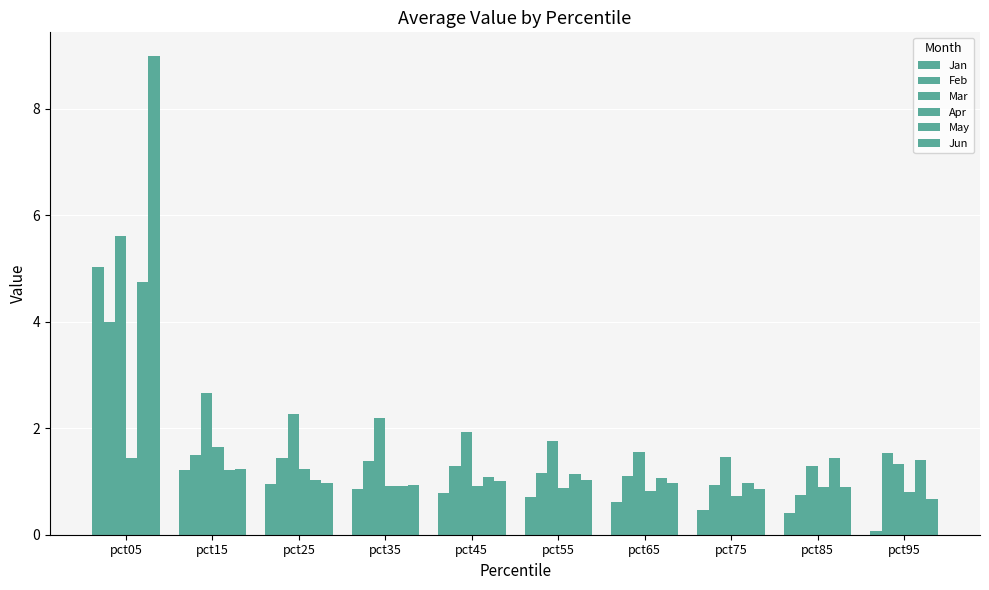

Count the number of data series in this chart.

6